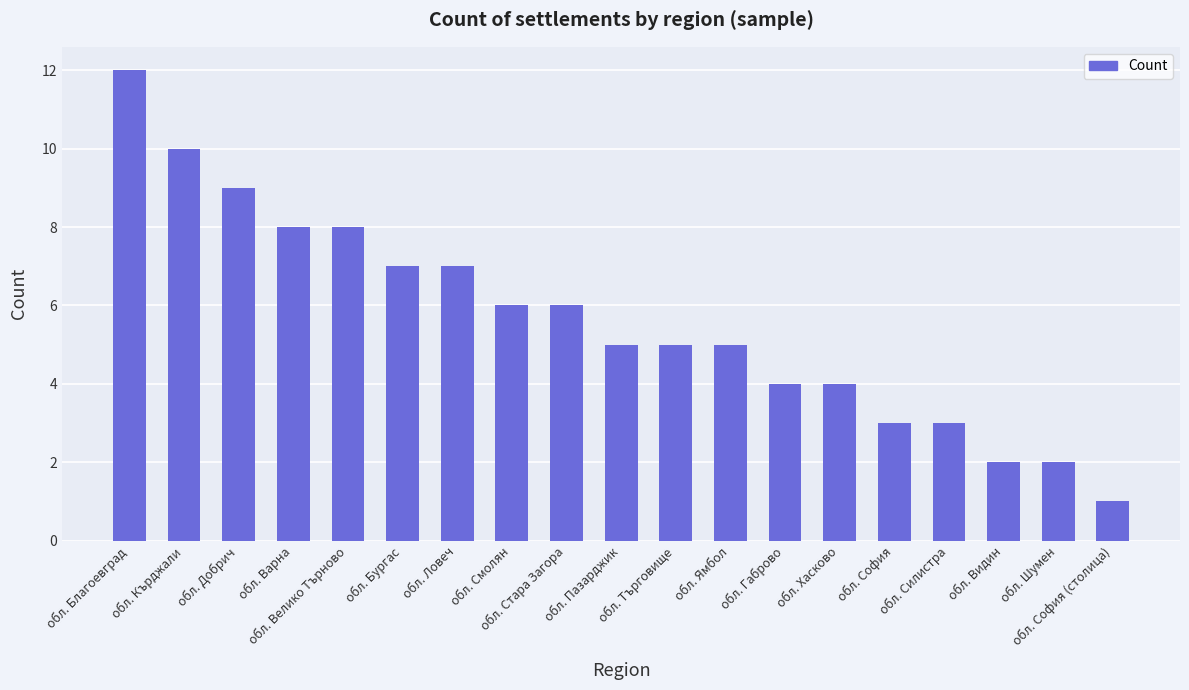

What is the difference between the maximum and minimum values?

11